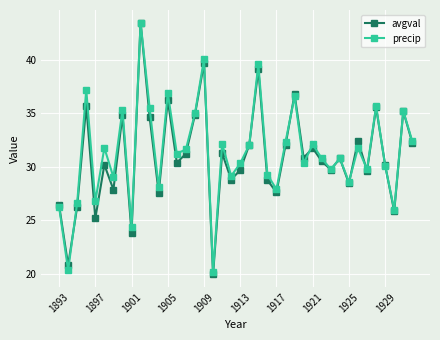

What is the sum of all precip values?

1252.6